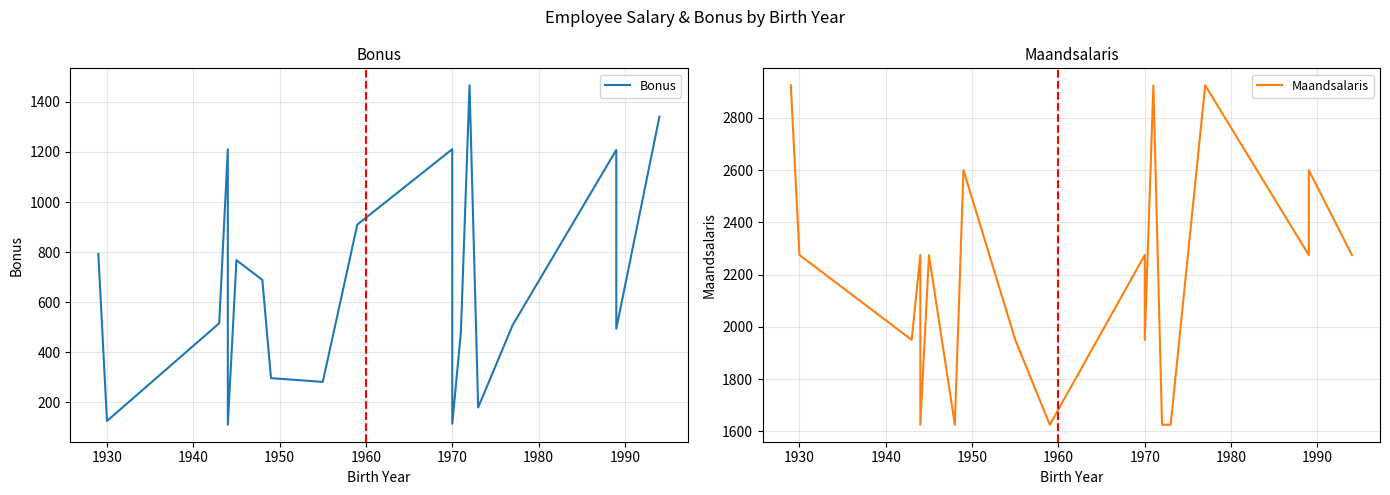

In Maandsalaris, how many points are higher than both neighbors (excluding endpoints)?

7